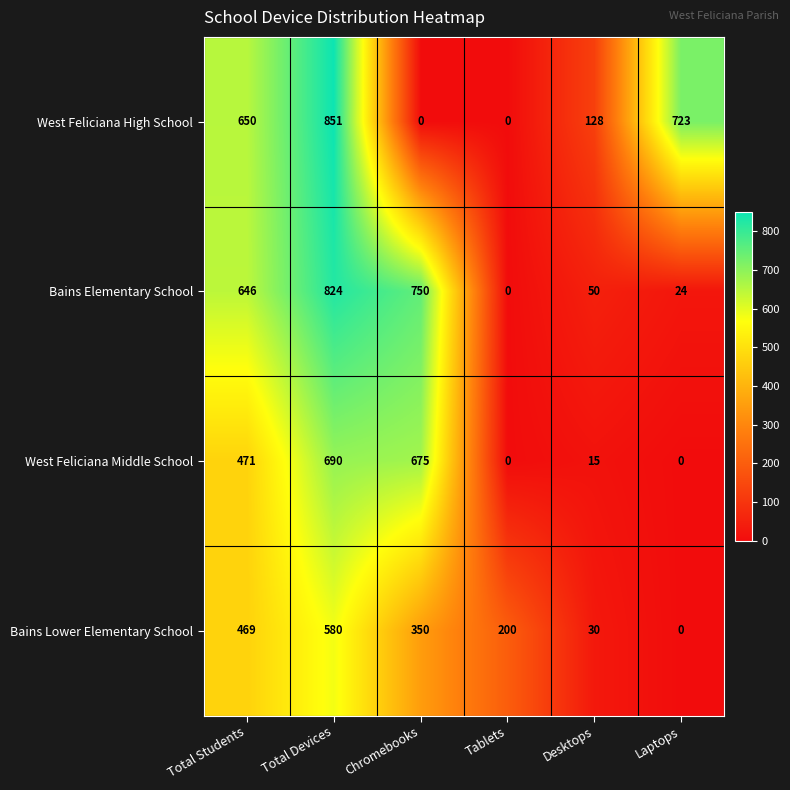

At which label is Bains Lower Elementary School closest to 290?

Chromebooks